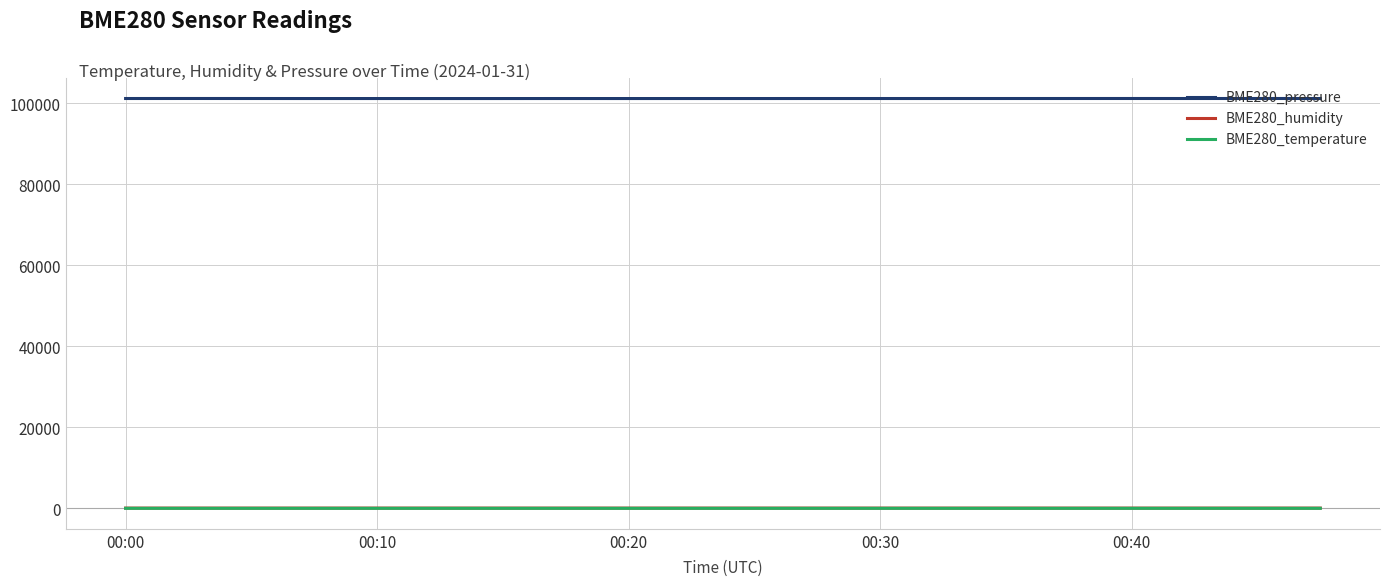

Which series has the largest total across all categories?

BME280_pressure